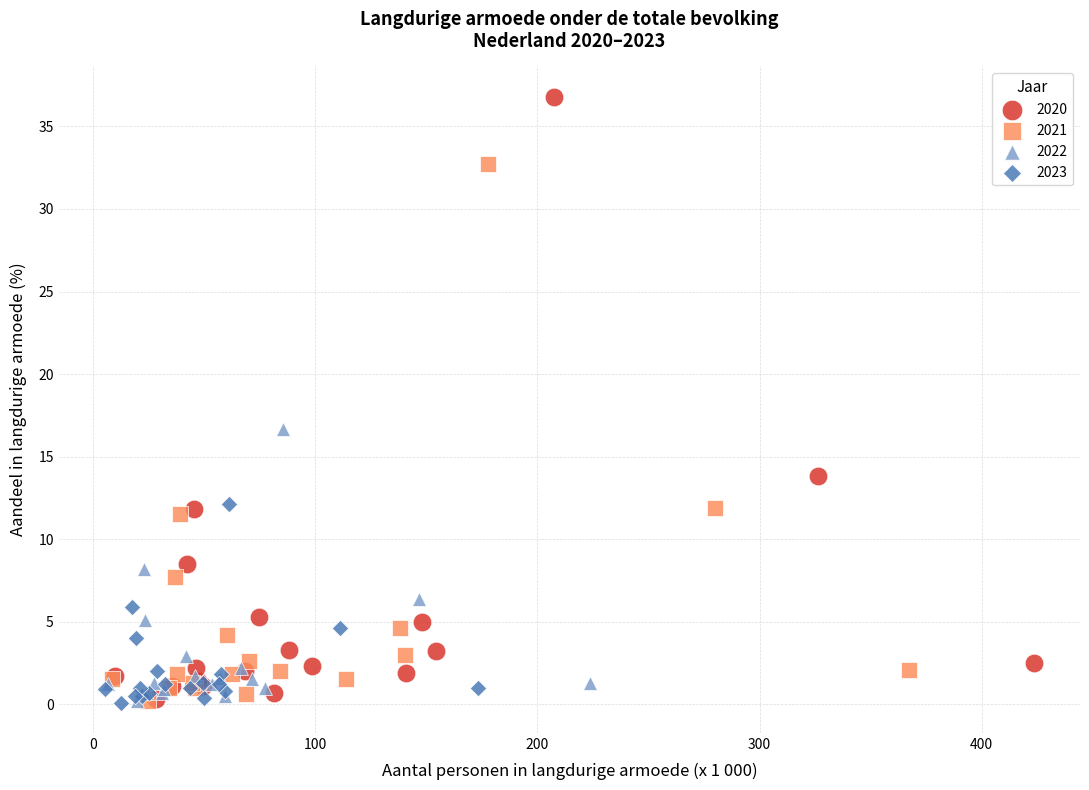

Which series has the widest spread of Y values?

2020